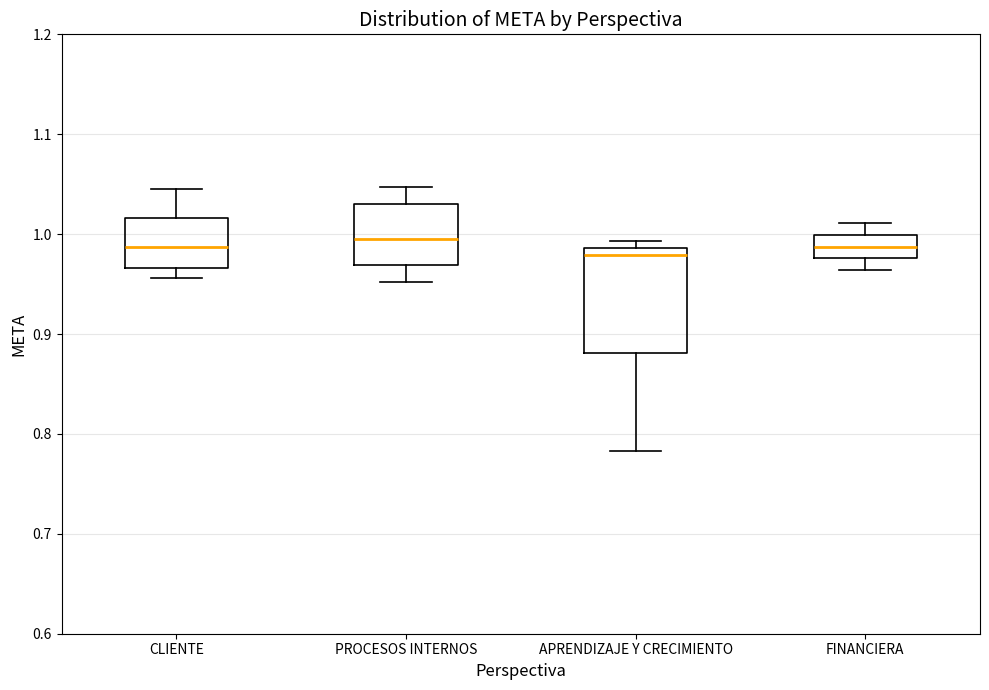

Reading left to right, read every box against the y-axis: the position of its median line, the range the box covers, and the ends of its whiskers. The values are not printed on the chart, so give them approximately, as read against the axis.

CLIENTE: median 0.99, box 0.97 to 1.02, whiskers 0.96 to 1.05
PROCESOS INTERNOS: median 1.00, box 0.97 to 1.03, whiskers 0.95 to 1.05
APRENDIZAJE Y CRECIMIENTO: median 0.98, box 0.88 to 0.99, whiskers 0.78 to 0.99 (just above the box's upper edge)
FINANCIERA: median 0.99, box 0.98 to 1.00, whiskers 0.96 to 1.01